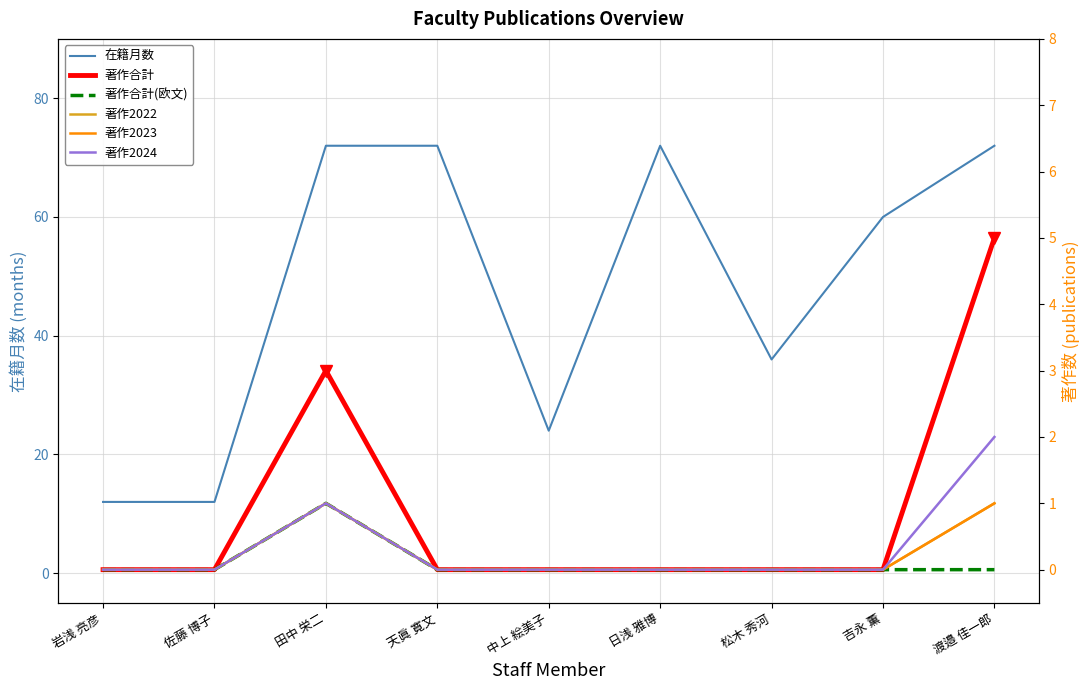

Is it true that 著作2024 equals -1 at 佐藤 博子?

False